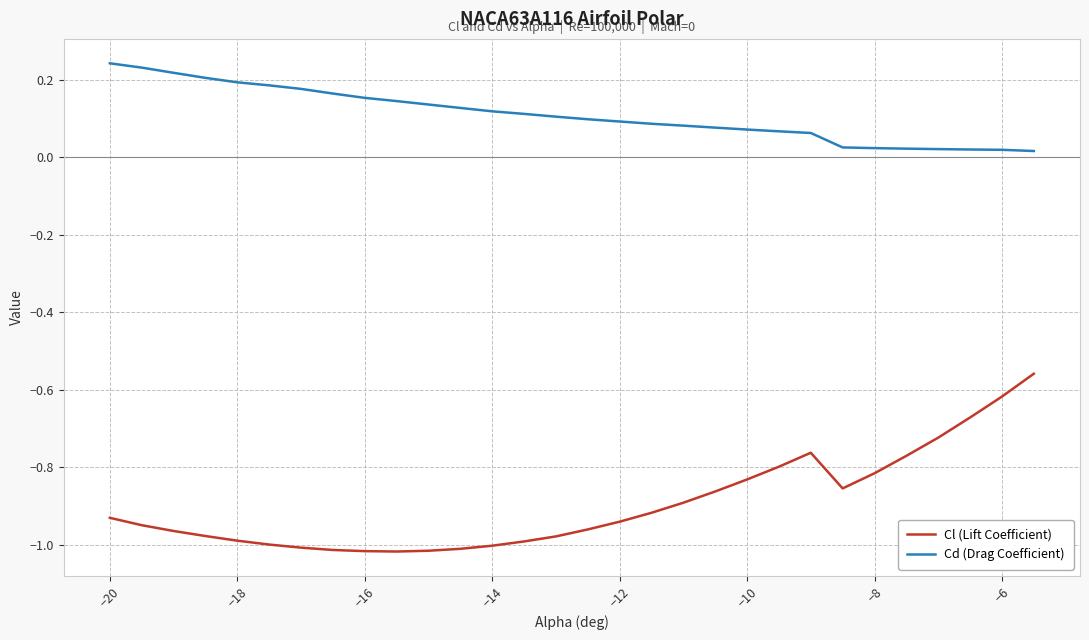

True or false: Cl (Lift Coefficient) and Cd (Drag Coefficient) intersect in this chart.

False